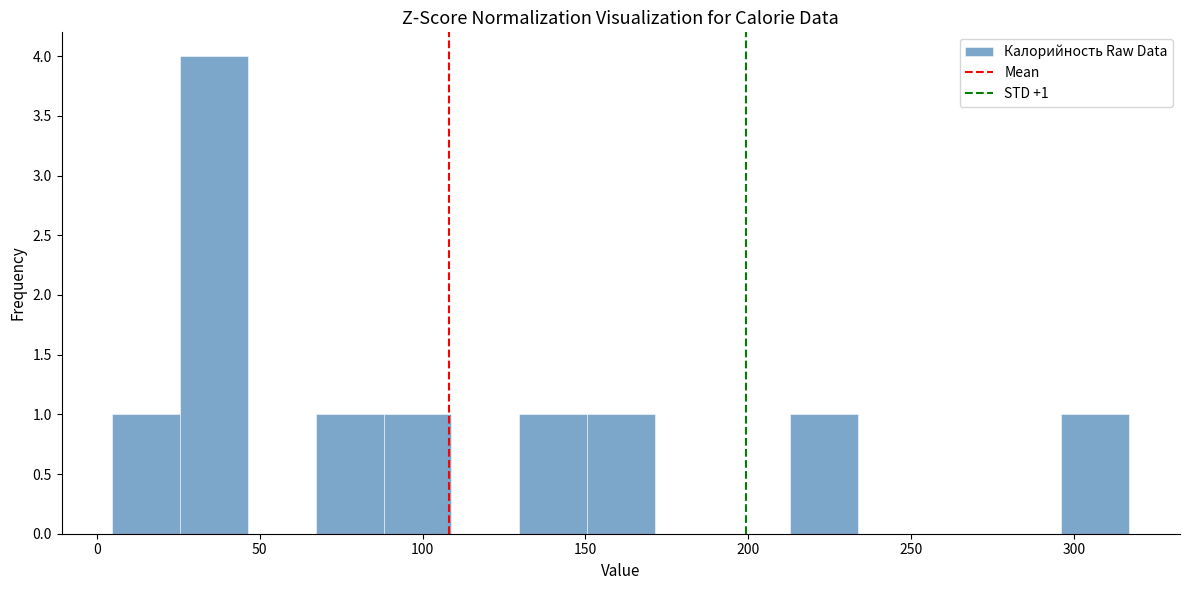

Over which range of the x-axis is the bar tallest?

25 to 45